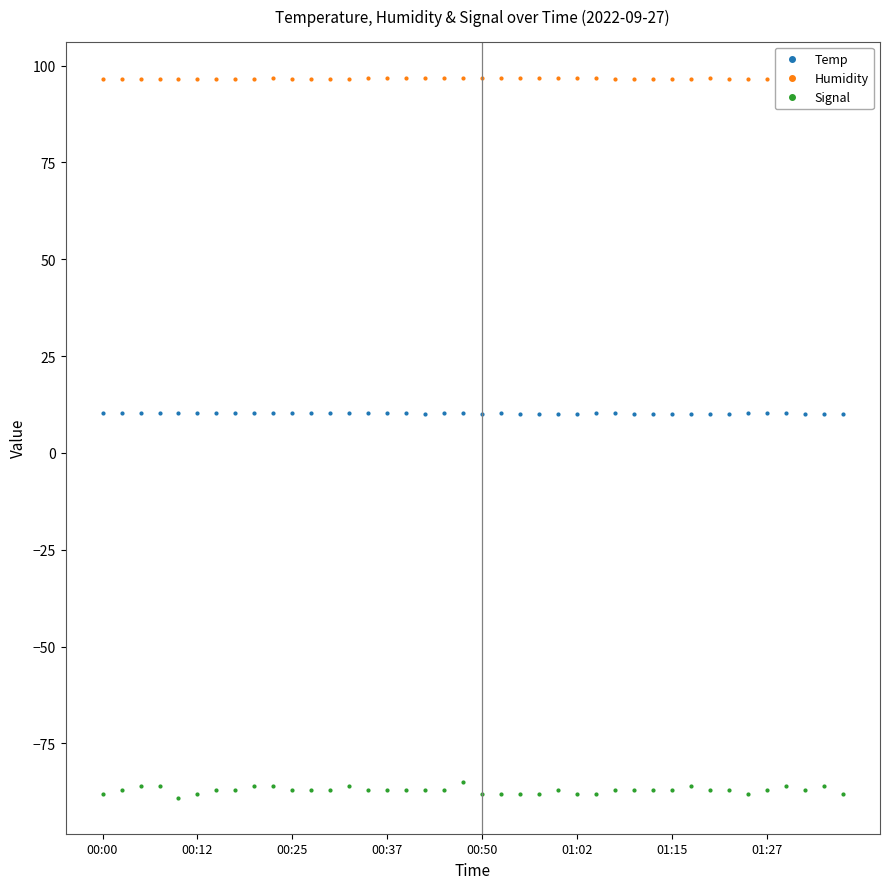

Between 00:47 and 01:22, which series saw the biggest shift?

Signal